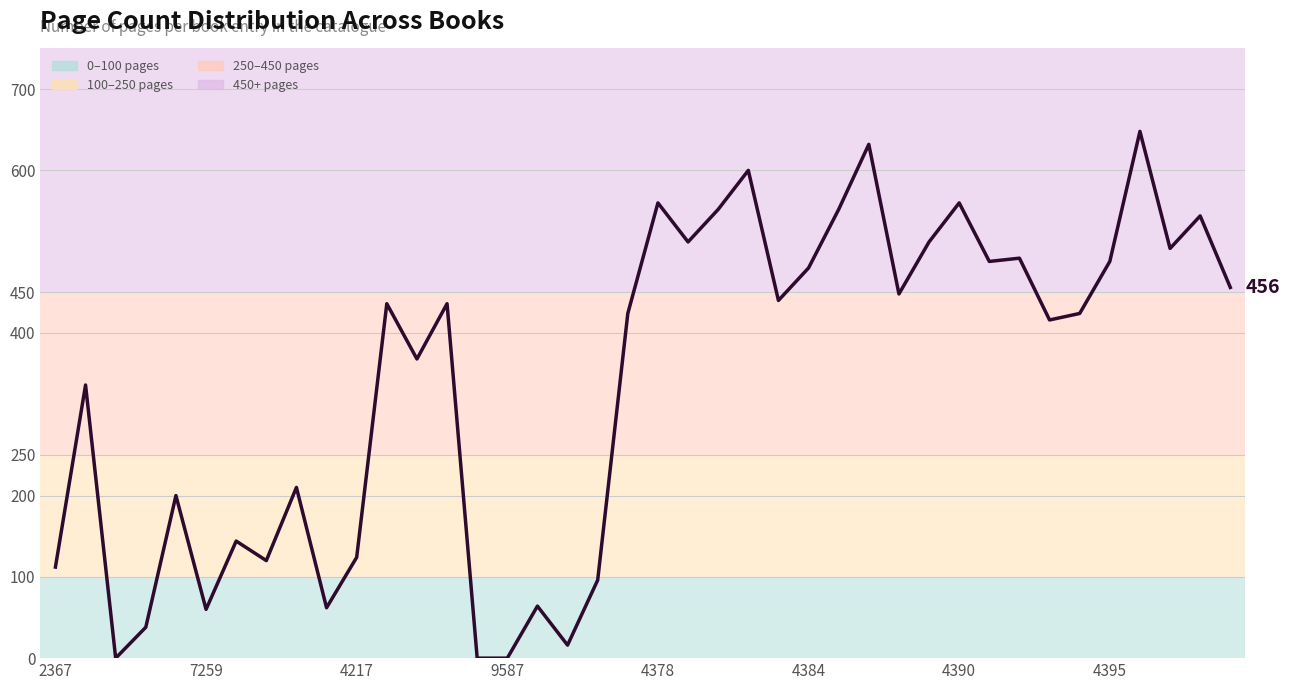

Is this an area chart (filled region under the line)?

No